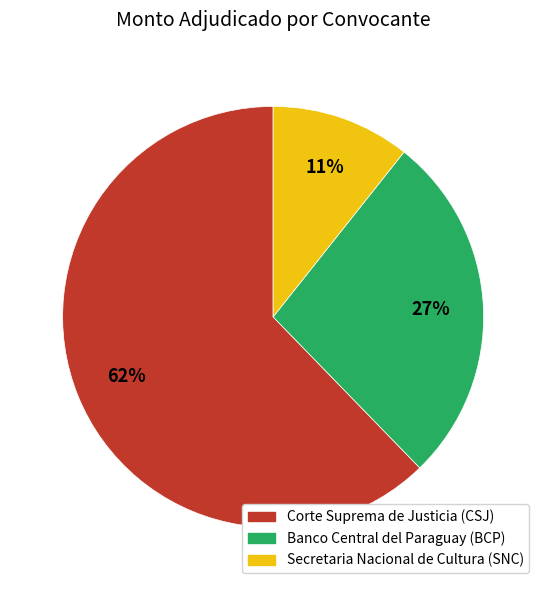

To the nearest percent, what is the average slice percentage?

33%